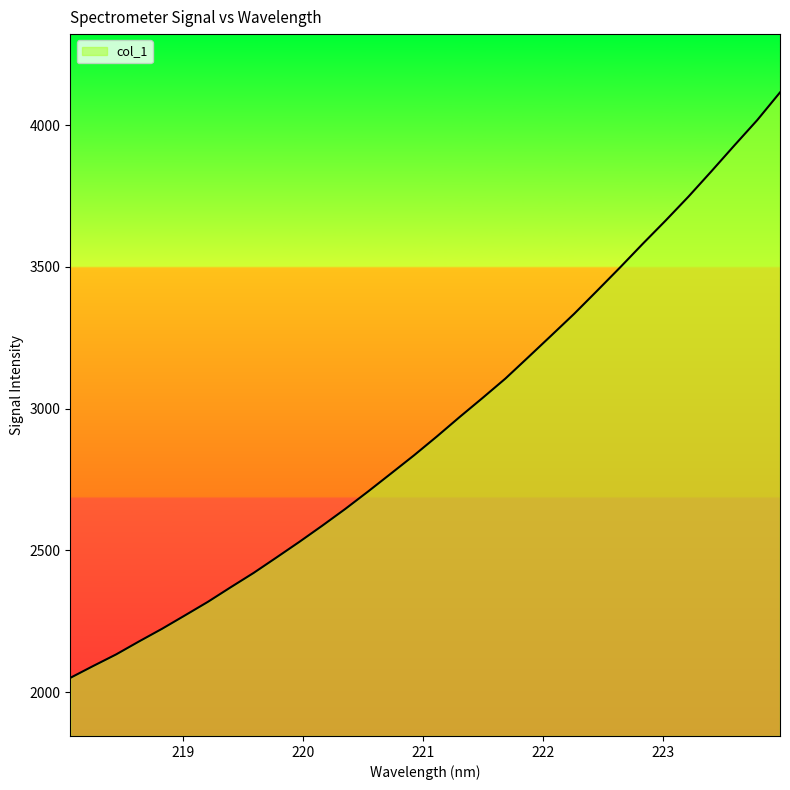

What is the smallest value displayed?

2050.2